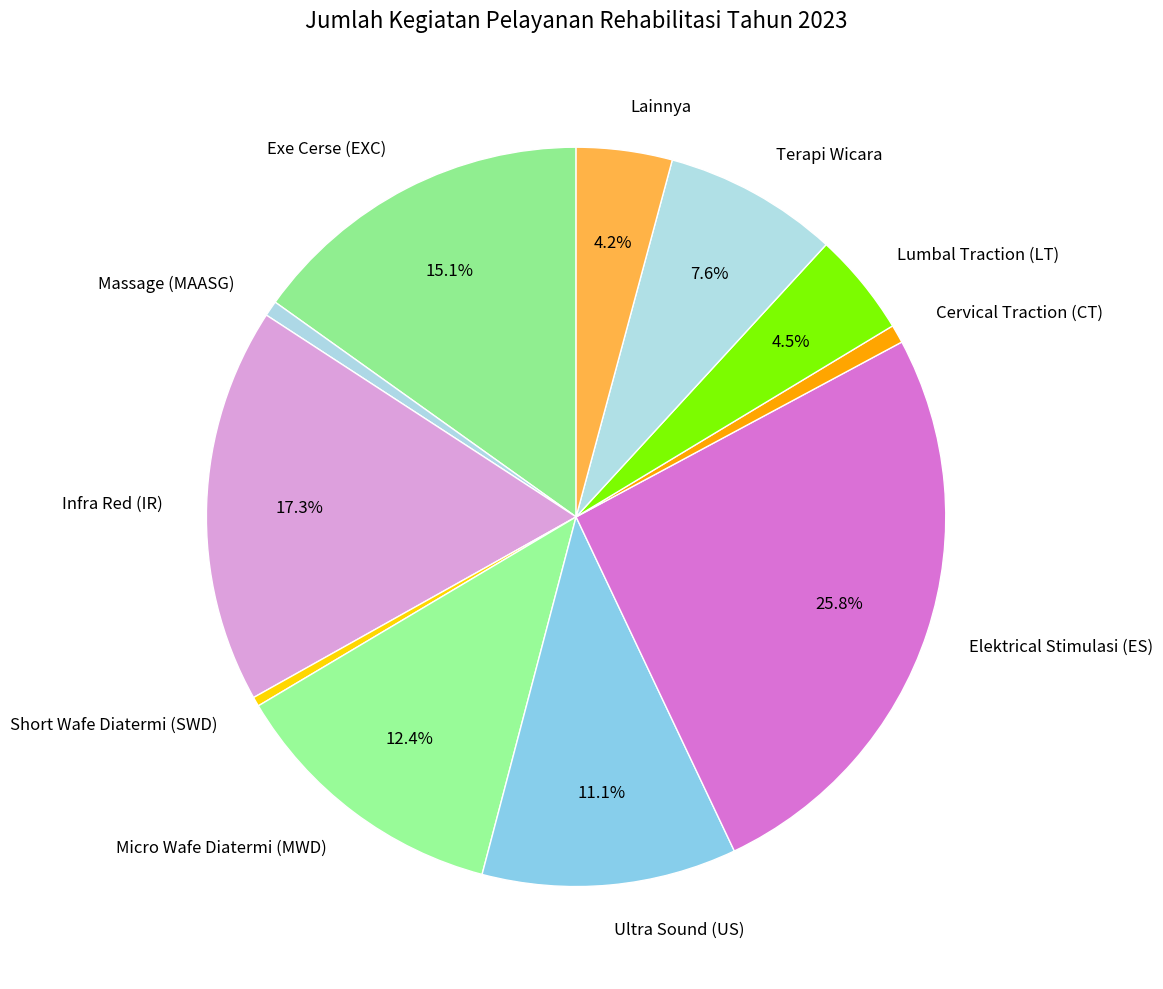

Does any single category account for the majority?

No